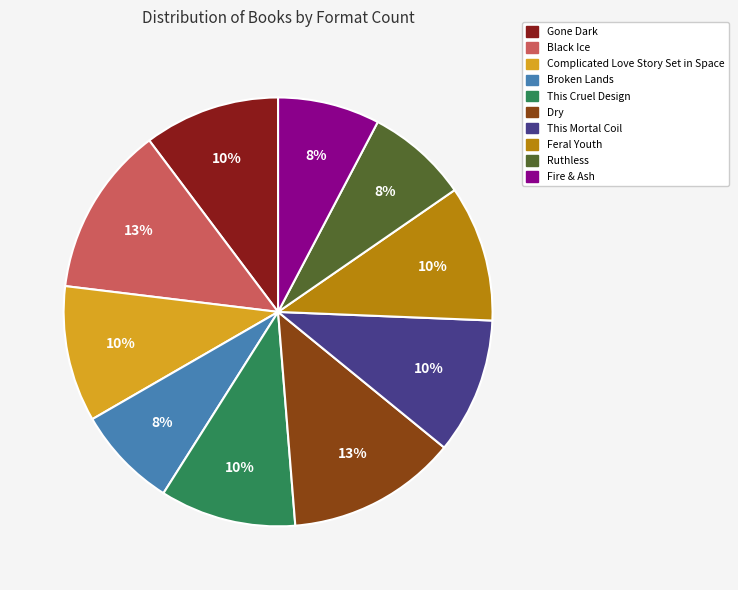

To the nearest percent, what percentage of the pie is Fire & Ash?

8%